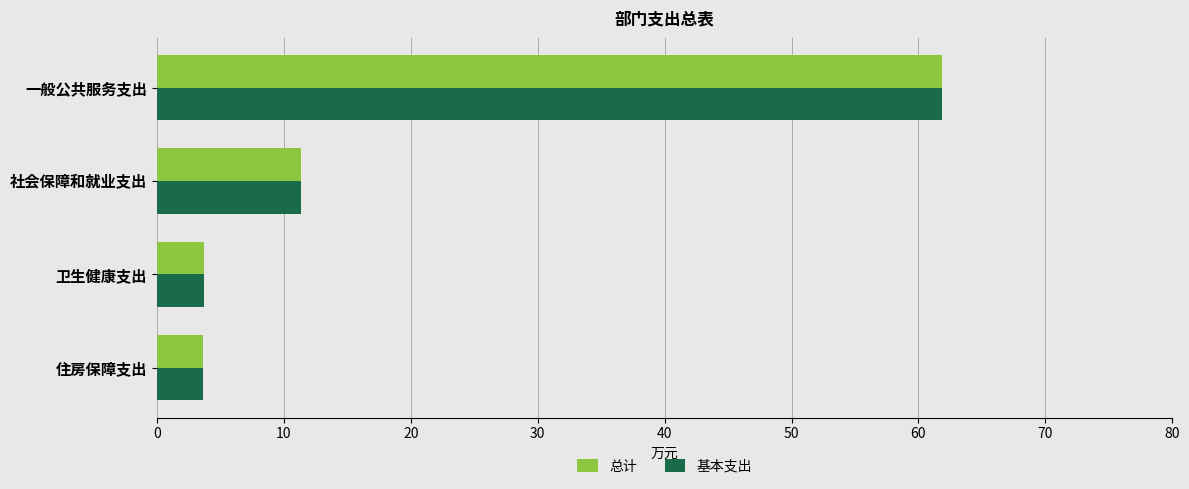

At which category is the sum across all series the highest?

一般公共服务支出